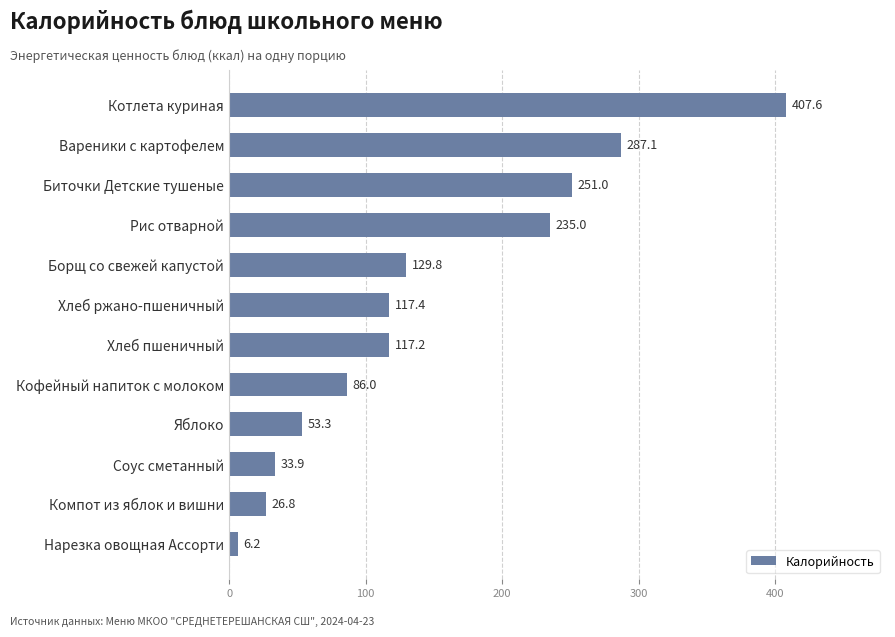

Are the bars grouped side by side (vs. stacked)?

No